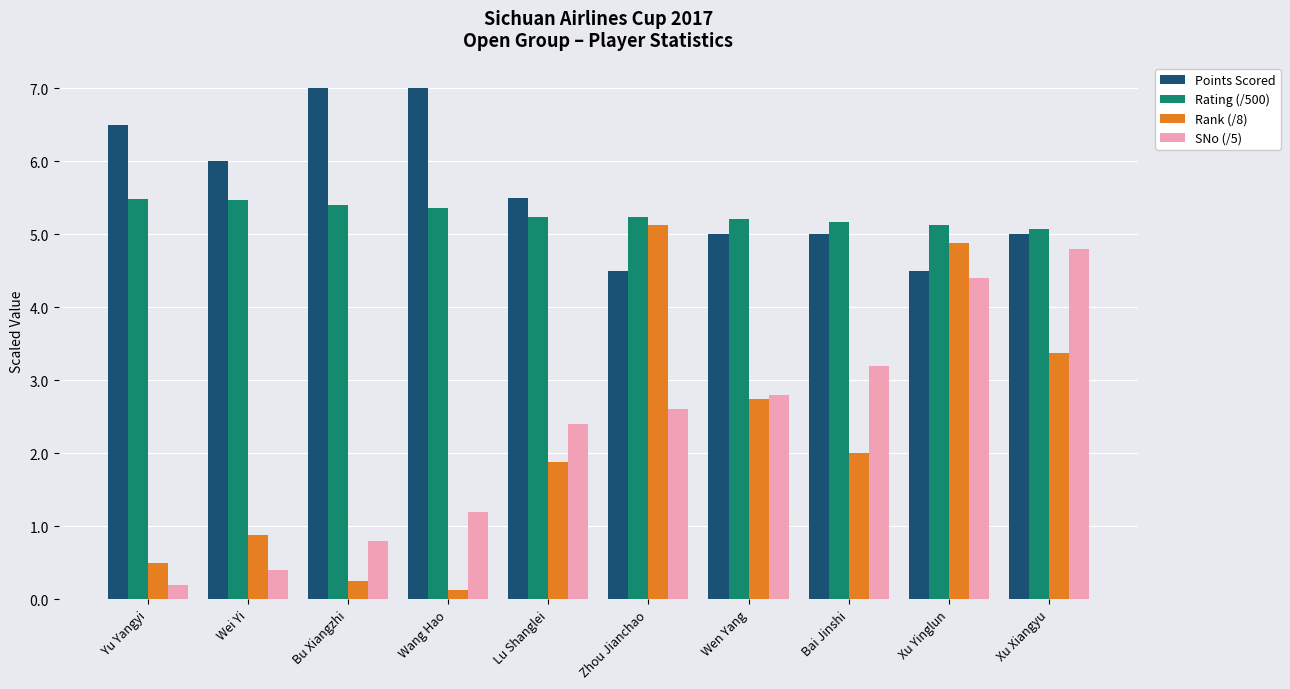

What are all the series names shown in the legend?

Points Scored, Rating (/500), Rank (/8), SNo (/5)